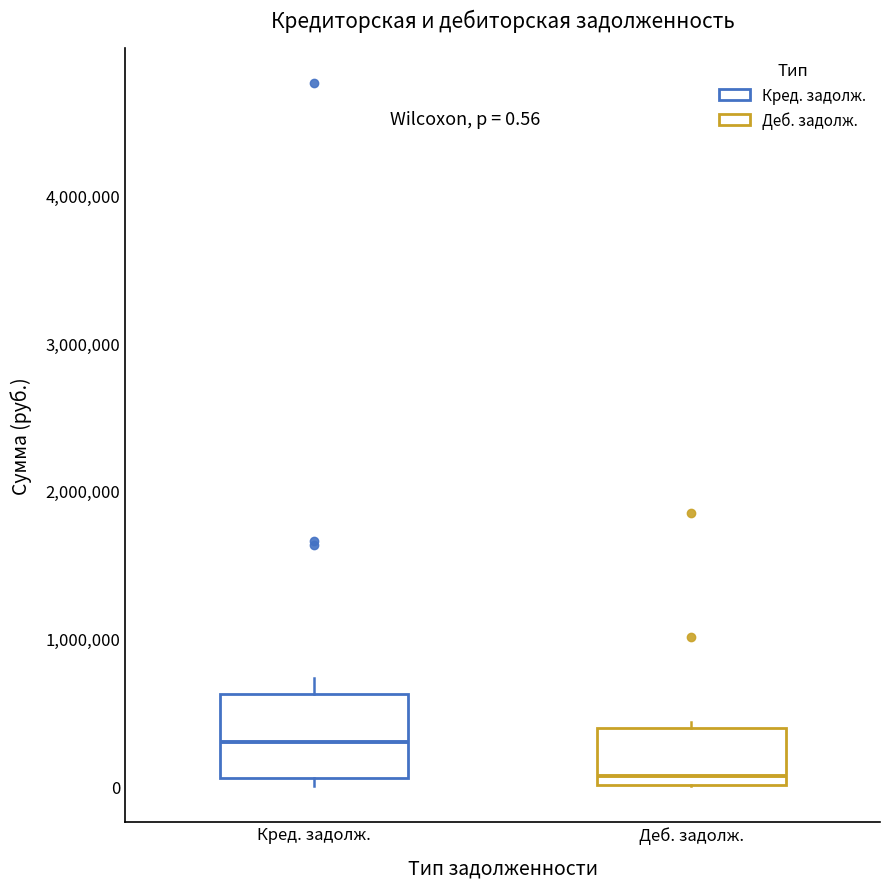

Which box has the lowest median line?

Деб. задолж.